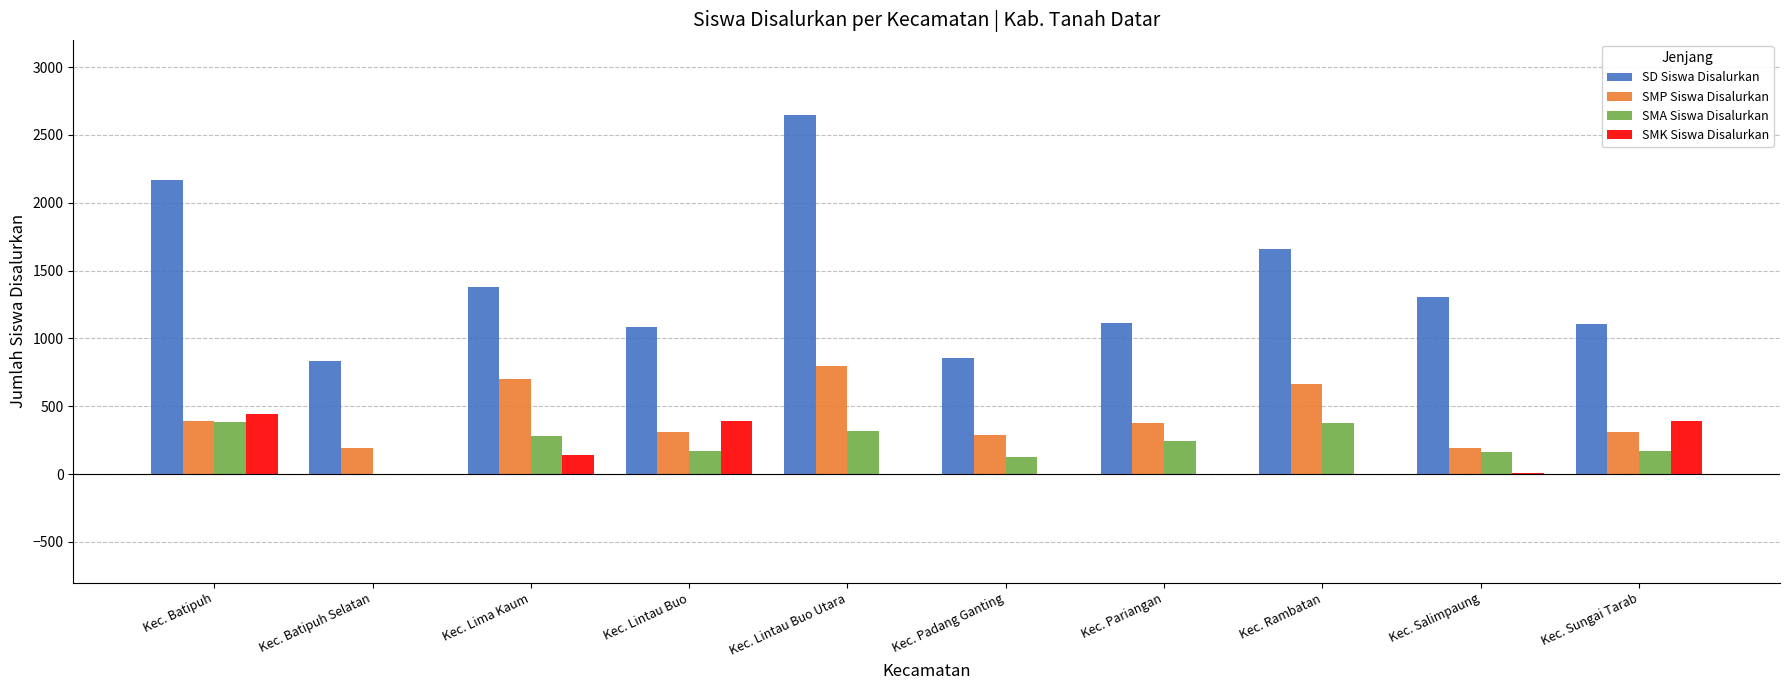

What is the total value across all series at Kec. Sungai Tarab?

1978